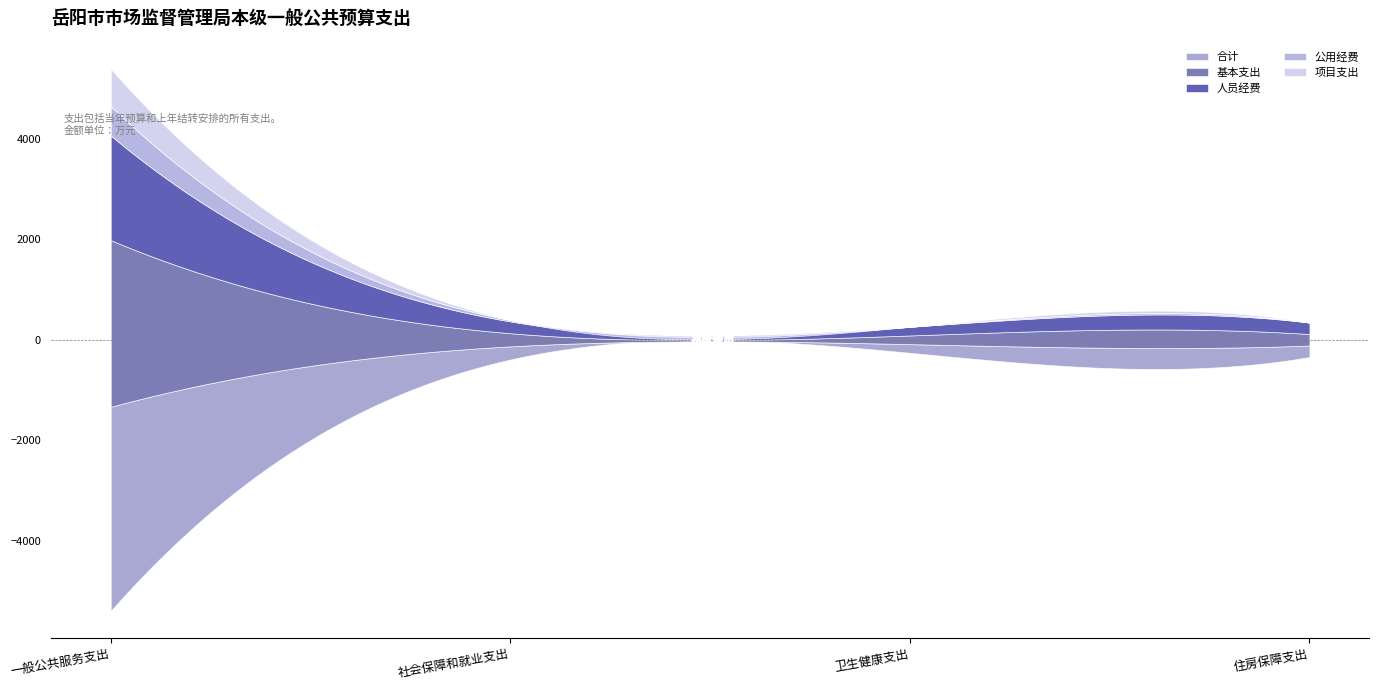

At which label does 合计 first exceed 261?

一般公共服务支出